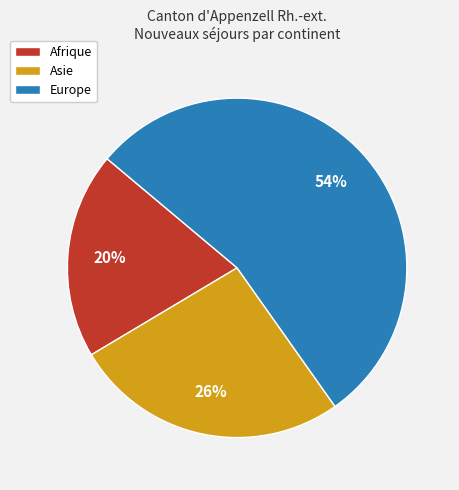

To the nearest percent, what is the difference between the largest and smallest slice percentages?

34%